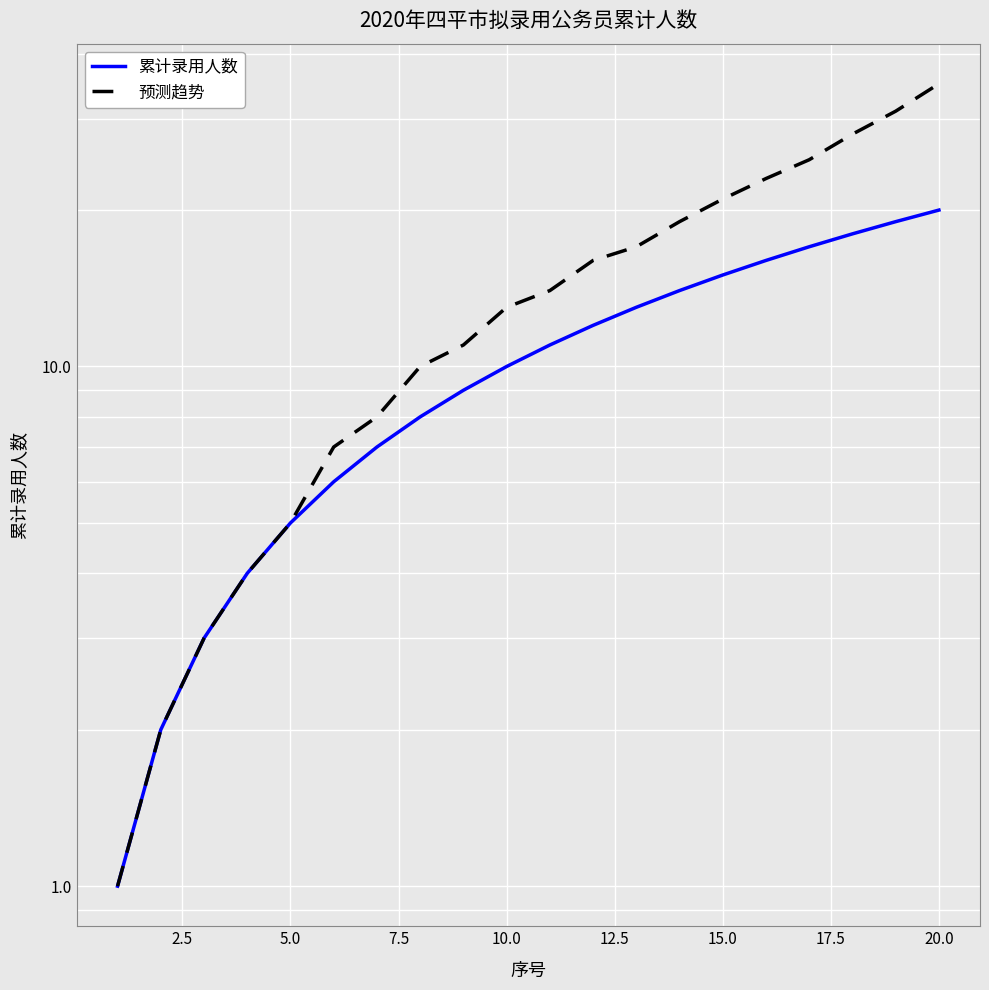

List the series in order of their peak value, highest first.

预测趋势, 累计录用人数